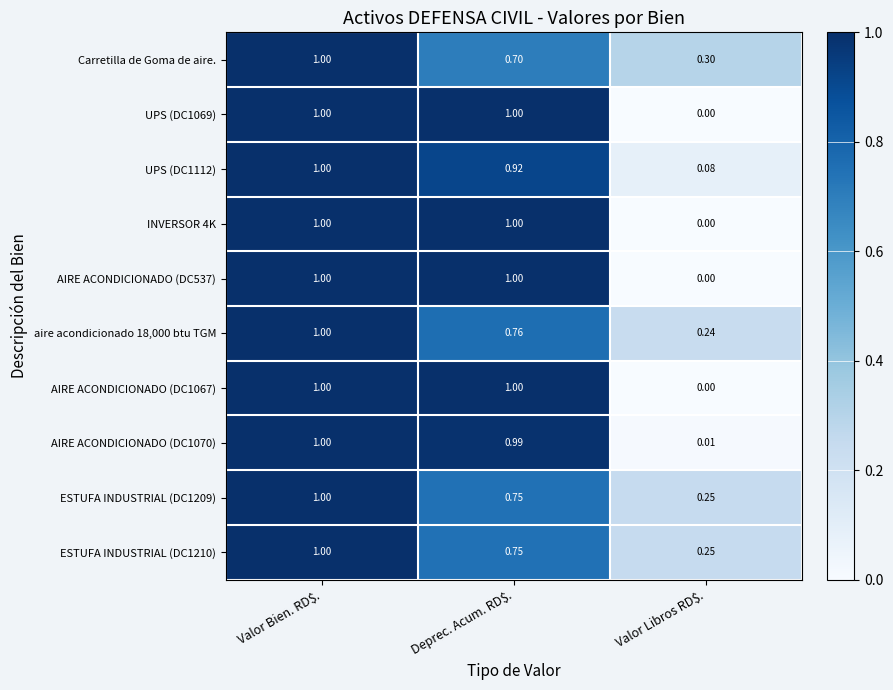

Where is Carretilla de Goma de aire. nearest to the value 0?

Valor Libros RD$.